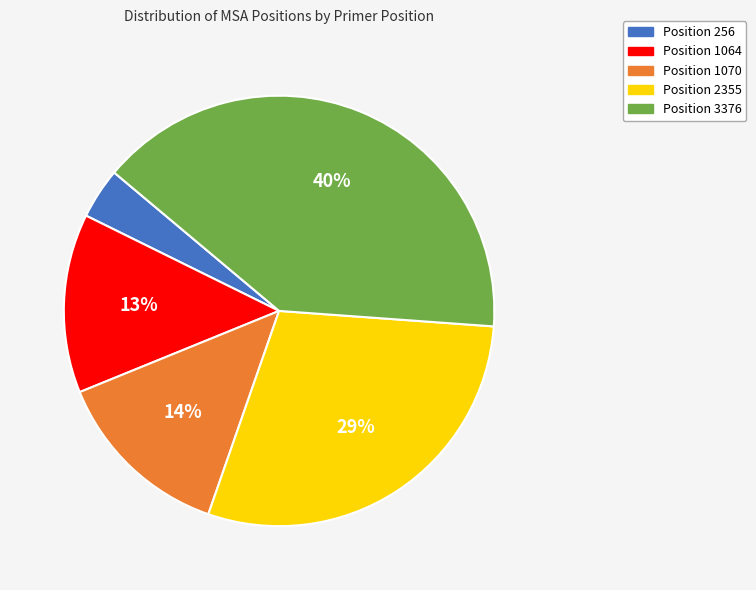

Between Position 3376 and Position 2355, which is larger?

Position 3376